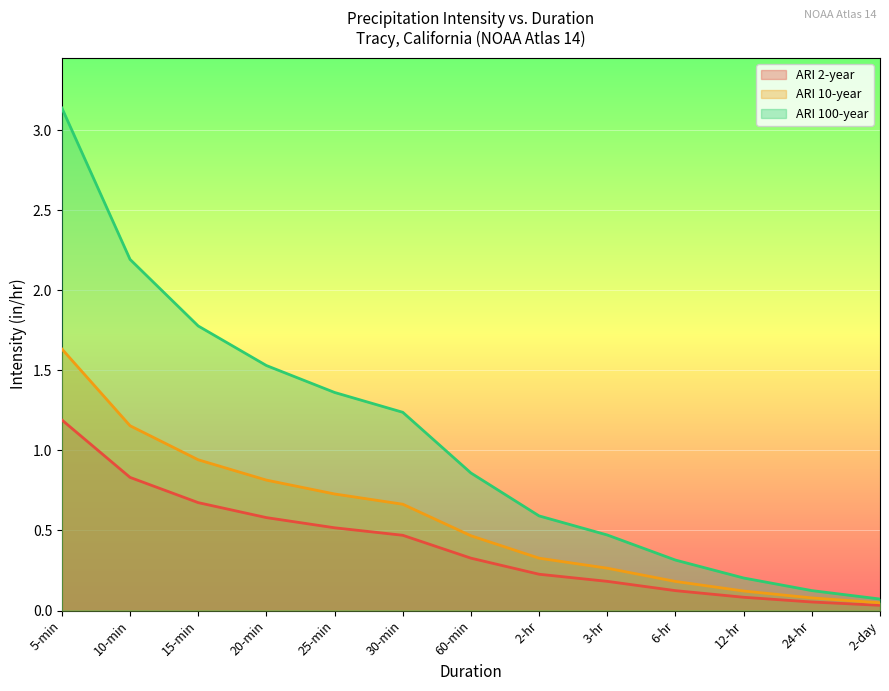

Reading left to right, transcribe all the data shown in this chart.

ARI 2-year: 5-min=1.2	10-min=0.8	15-min=0.7	20-min=0.6	25-min=0.5	30-min=0.5	60-min=0.3	2-hr=0.2	3-hr=0.2	6-hr=0.1	12-hr=0.1	24-hr=0.1	2-day=0.0
ARI 10-year: 5-min=1.6	10-min=1.2	15-min=0.9	20-min=0.8	25-min=0.7	30-min=0.7	60-min=0.5	2-hr=0.3	3-hr=0.3	6-hr=0.2	12-hr=0.1	24-hr=0.1	2-day=0.0
ARI 100-year: 5-min=3.1	10-min=2.2	15-min=1.8	20-min=1.5	25-min=1.4	30-min=1.2	60-min=0.9	2-hr=0.6	3-hr=0.5	6-hr=0.3	12-hr=0.2	24-hr=0.1	2-day=0.1